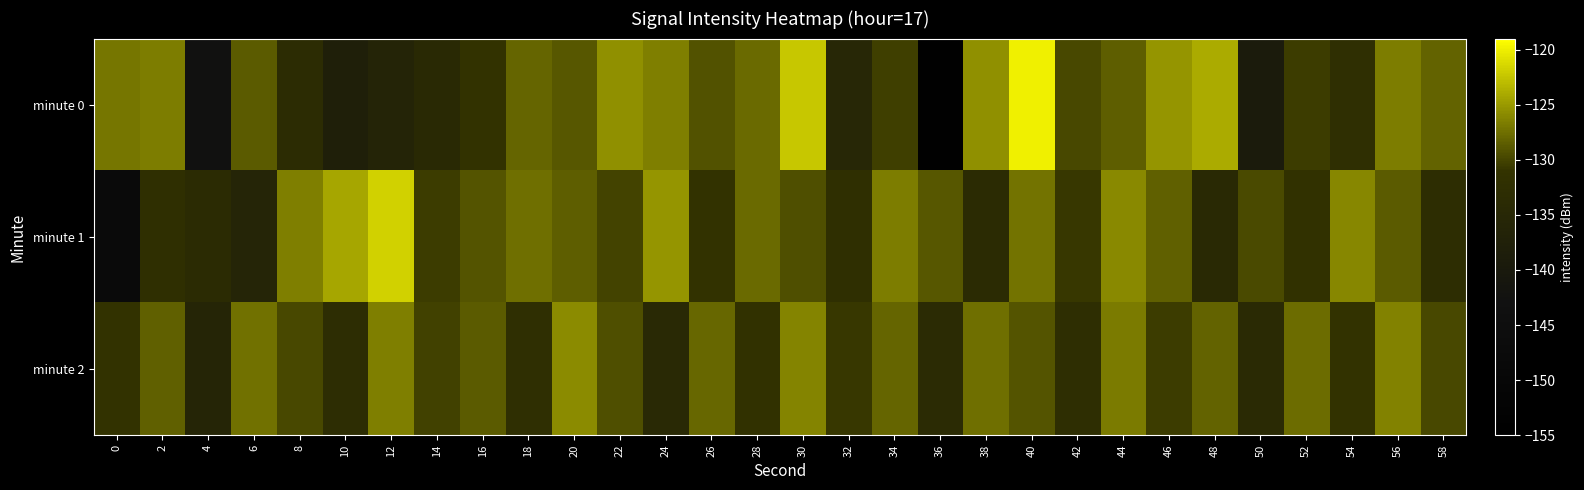

Reading right to left, transcribe all the data shown in this chart.

minute 0: 58=-128.1	56=-126.6	54=-132.4	52=-130.5	50=-139.4	48=-124.1	46=-125.2	44=-128.5	42=-129.7	40=-119.9	38=-125.6	36=-153.8	34=-130.3	32=-135.2	30=-122.3	28=-127.7	26=-129.2	24=-126.5	22=-125.6	20=-128.9	18=-128.0	16=-131.4	14=-134.3	12=-136.2	10=-137.8	8=-133.4	6=-128.7	4=-142.7	2=-126.7	0=-127.1
minute 1: 58=-132.8	56=-128.7	54=-126.1	52=-131.4	50=-129.6	48=-134.2	46=-128.3	44=-125.9	42=-130.8	40=-127.2	38=-133.5	36=-128.9	34=-126.7	32=-132.1	30=-129.4	28=-127.8	26=-131.2	24=-125.3	22=-130.1	20=-128.5	18=-127.5	16=-129.0	14=-130.5	12=-121.8	10=-124.2	8=-126.6	6=-135.9	4=-133.7	2=-132.2	0=-147.7
minute 2: 58=-129.7	56=-126.4	54=-131.3	52=-127.6	50=-134.1	48=-128.2	46=-130.4	44=-126.8	42=-132.6	40=-129.1	38=-127.5	36=-133.8	34=-128.1	32=-130.7	30=-126.2	28=-131.6	26=-127.9	24=-134.5	22=-129.3	20=-125.8	18=-132.4	16=-128.7	14=-130.2	12=-126.5	10=-133.1	8=-129.8	6=-127.3	4=-135.6	2=-128.4	0=-131.2